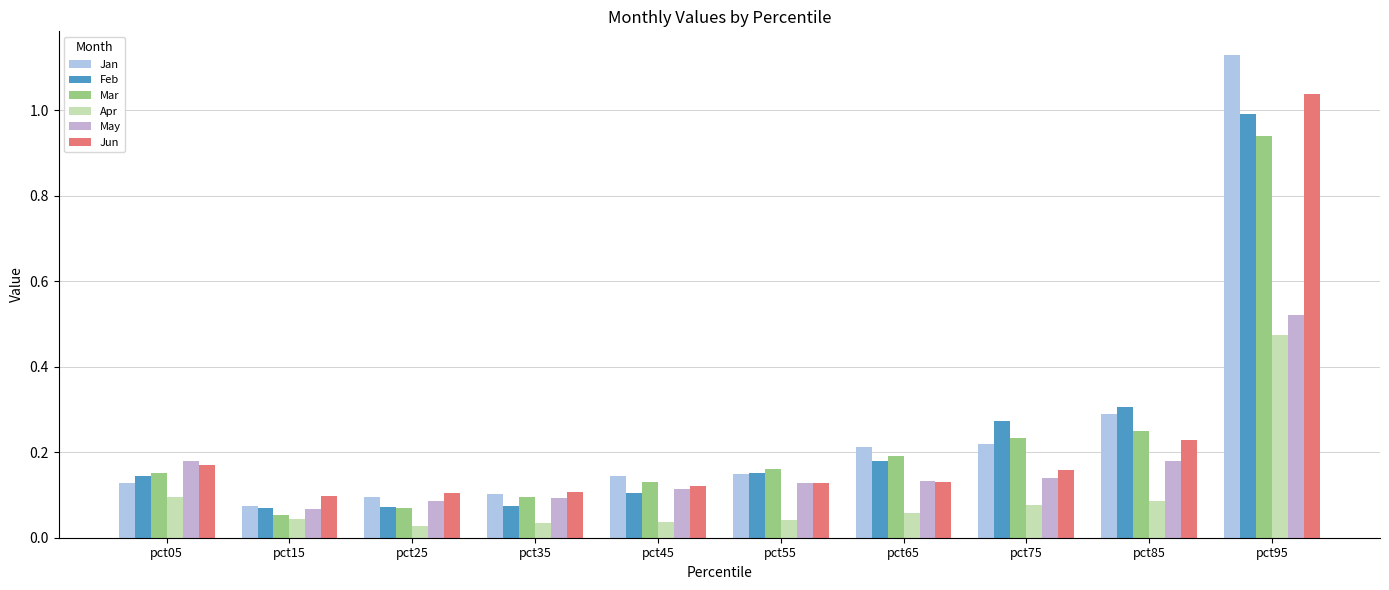

Reading right to left, what are all the values shown in this chart?

Jan: 1.1	0.3	0.2	0.2	0.1	0.1	0.1	0.1	0.1	0.1
Feb: 1.0	0.3	0.3	0.2	0.2	0.1	0.1	0.1	0.1	0.1
Mar: 0.9	0.3	0.2	0.2	0.2	0.1	0.1	0.1	0.1	0.2
Apr: 0.5	0.1	0.1	0.1	0.0	0.0	0.0	0.0	0.0	0.1
May: 0.5	0.2	0.1	0.1	0.1	0.1	0.1	0.1	0.1	0.2
Jun: 1.0	0.2	0.2	0.1	0.1	0.1	0.1	0.1	0.1	0.2